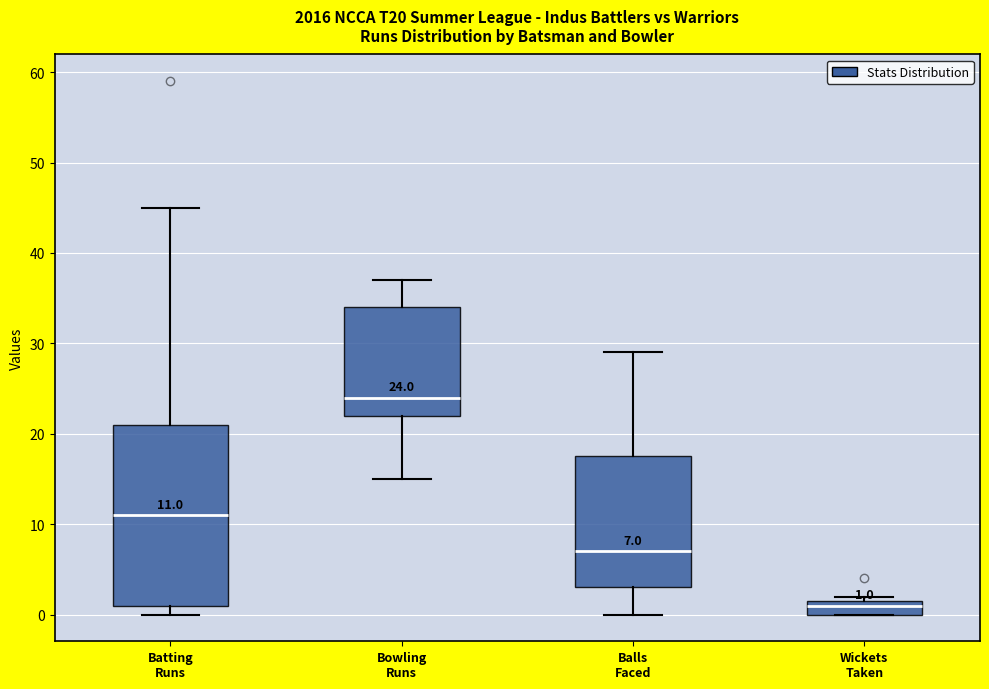

Which box's median line is the lowest?

Wickets Taken